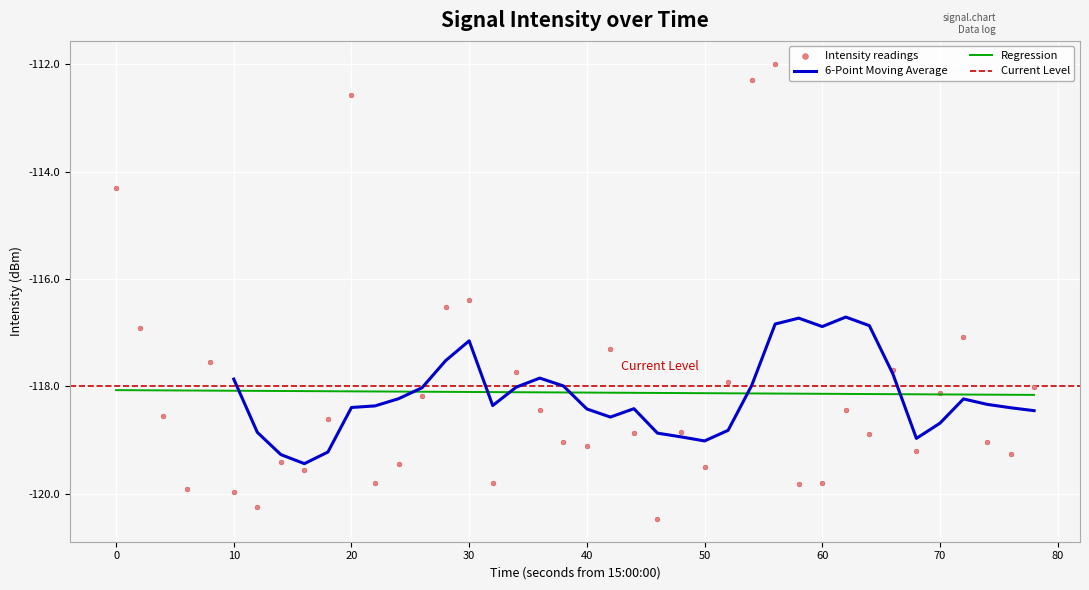

What is the minimum value for Regression?

-118.2